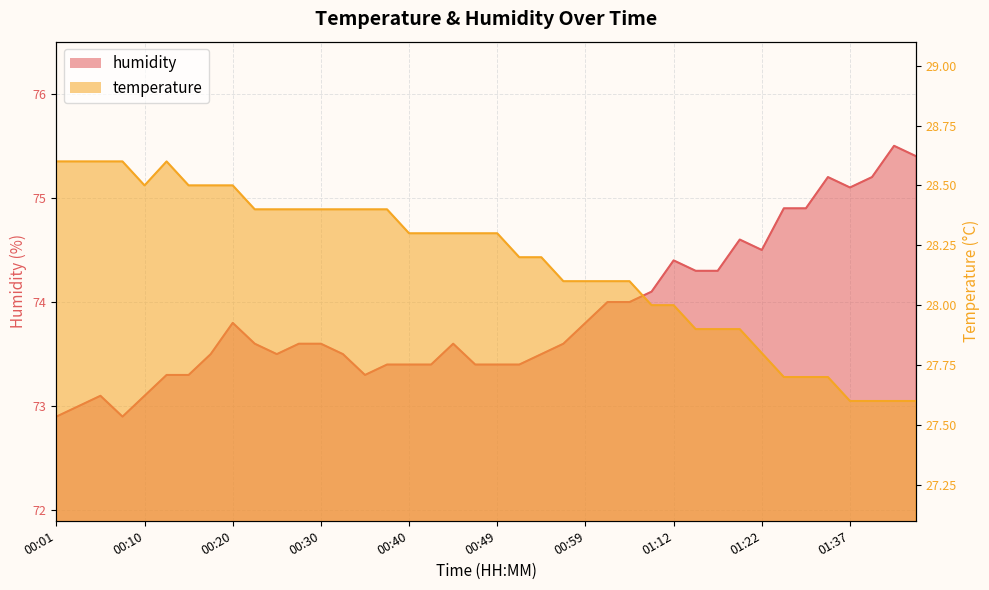

Count the number of categories in the chart.

40